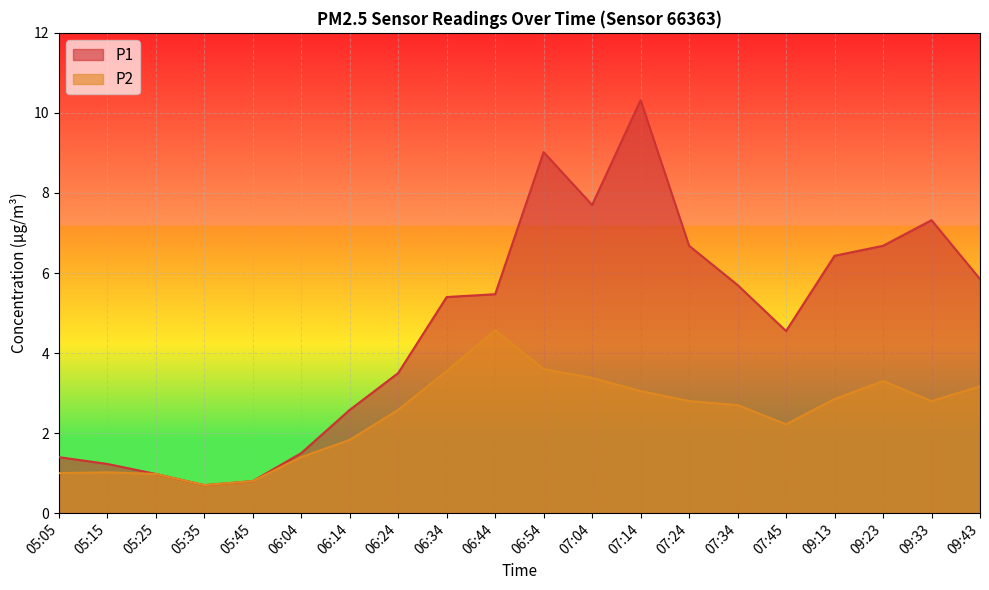

Is it true that P2 equals 3.0 at 07:14?

True